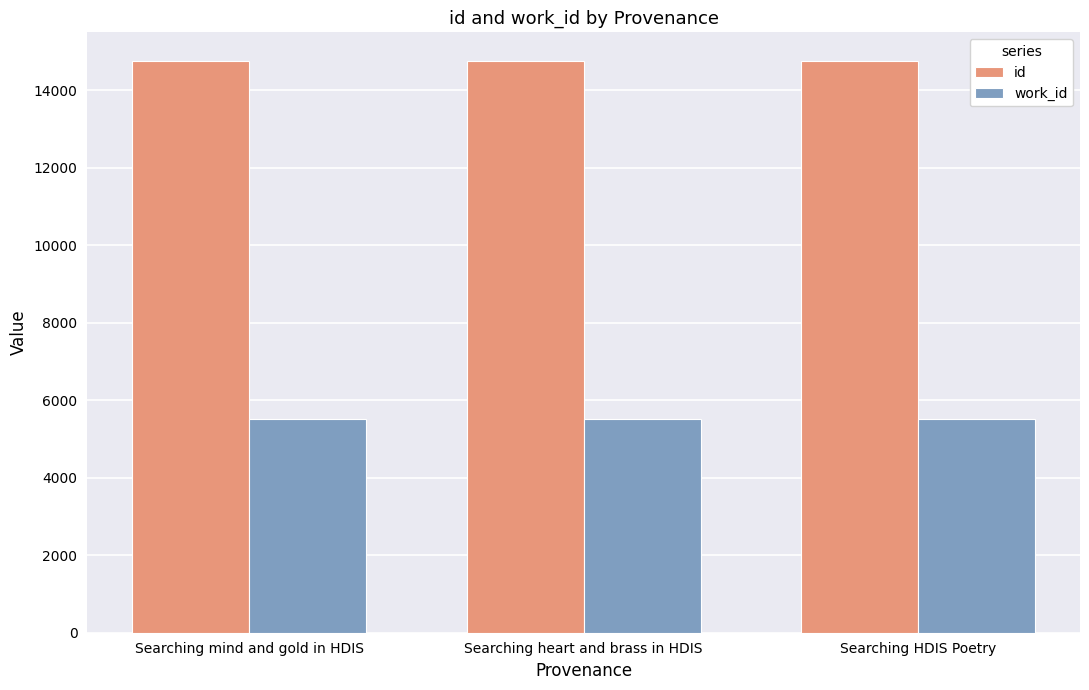

True or false: id has a value of 14750 at Searching heart and brass in HDIS.

True